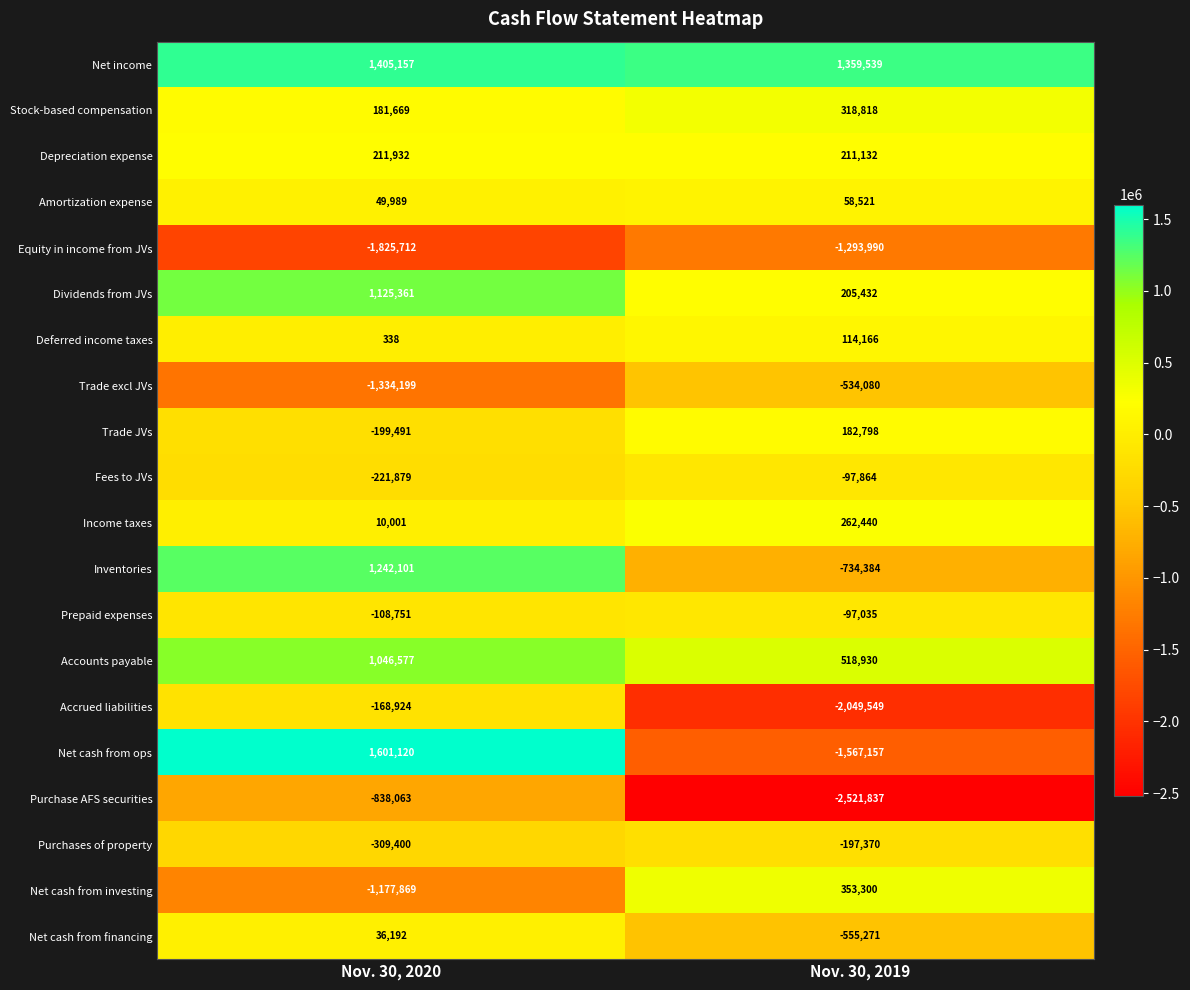

Which category has the highest value across all series?

Nov. 30, 2020